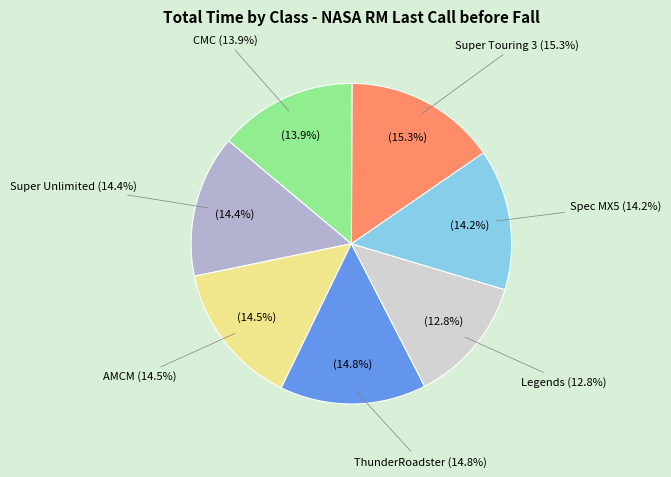

Is it true that AMCM is 15% of the pie?

True